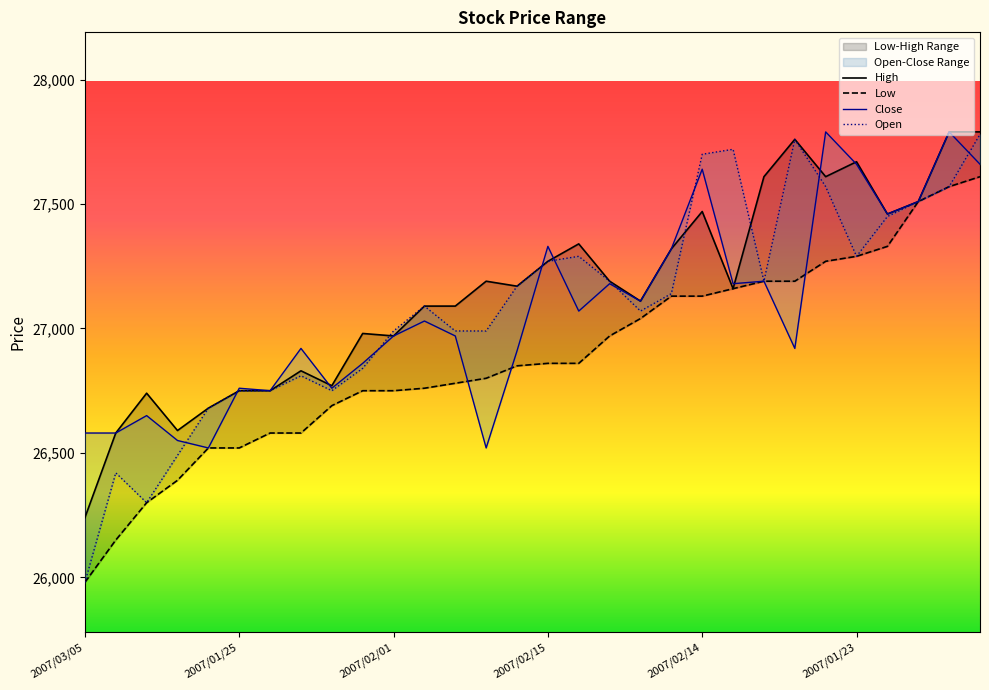

At which category is the sum across all series the highest?

2007/02/21